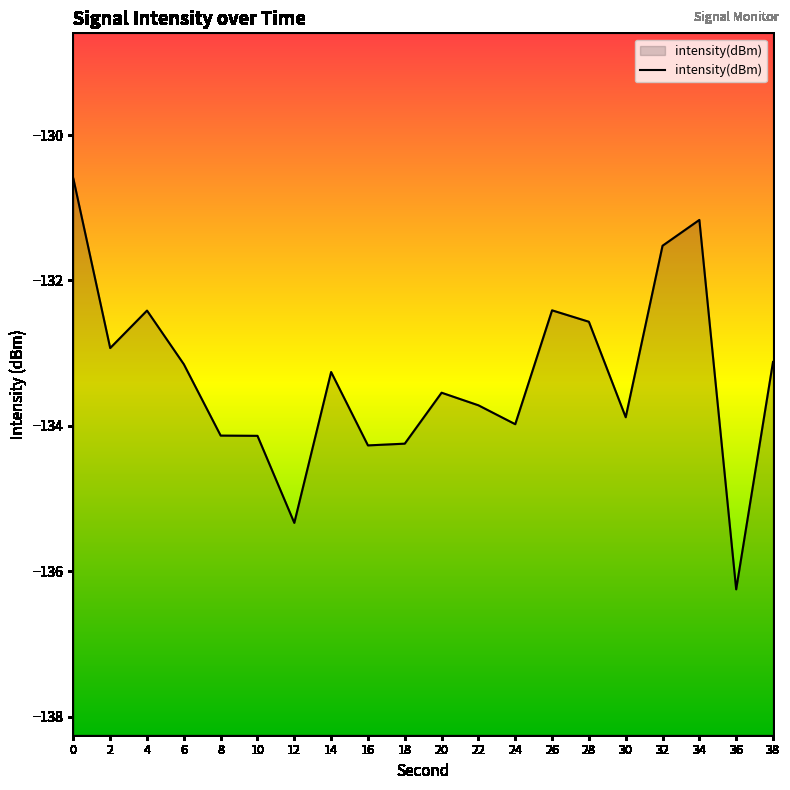

What is the change in value from 4 to 20?

-1.1